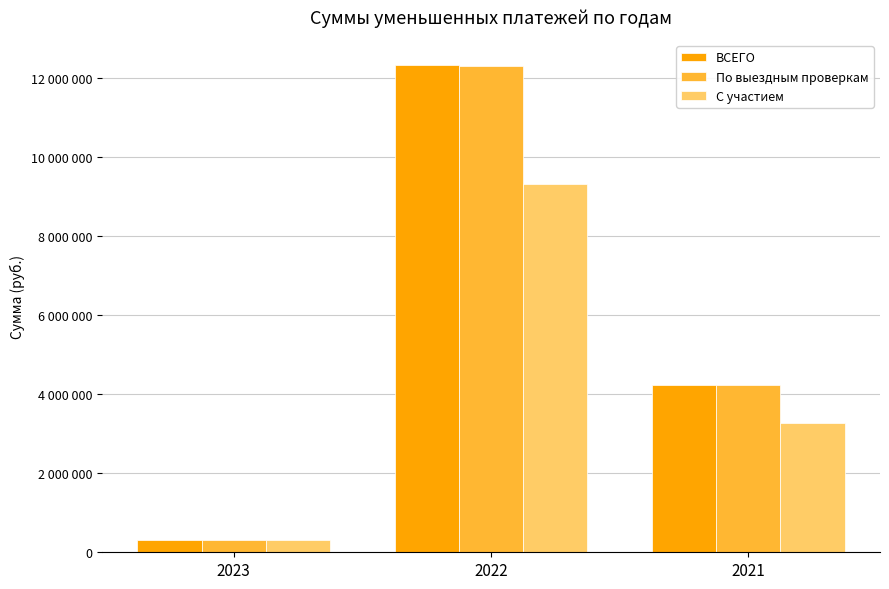

At which label does По выездным проверкам first exceed 4231119?

2022